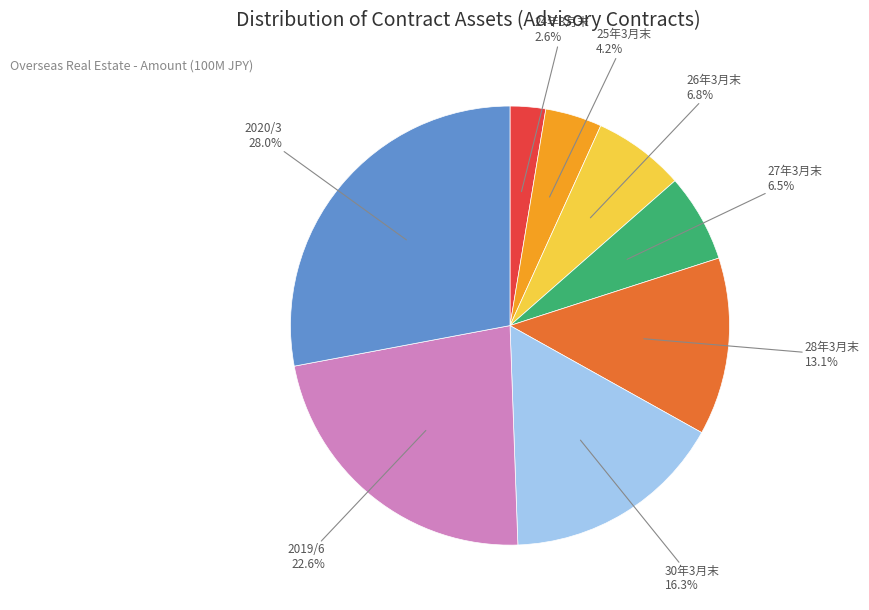

Does any single category account for the majority?

No